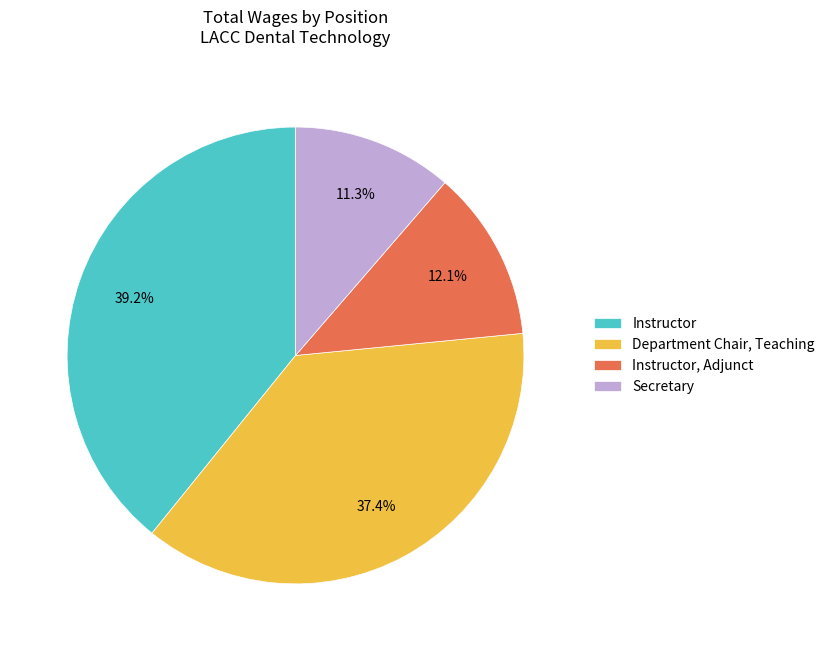

Which slice is the smallest?

Secretary